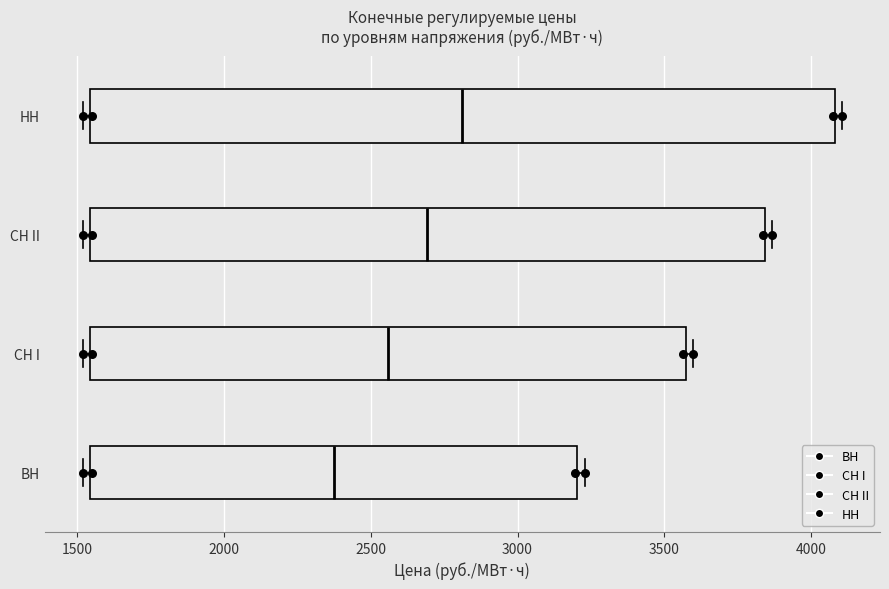

Reading bottom to top, transcribe this box plot: for each box, give where its median line is, the range the box spans, and where its two whiskers end, as read against the x-axis. The values are not printed on the chart, so give them approximately, as read against the axis.

ВН: median 2350, box 1550 to 3200, whiskers 1500 to 3250
СН I: median 2550, box 1550 to 3550, whiskers 1500 to 3600
СН II: median 2700, box 1550 to 3850, whiskers 1500 to 3850 (just right of the box's right edge)
НН: median 2800, box 1550 to 4100, whiskers 1500 to 4100 (just right of the box's right edge)